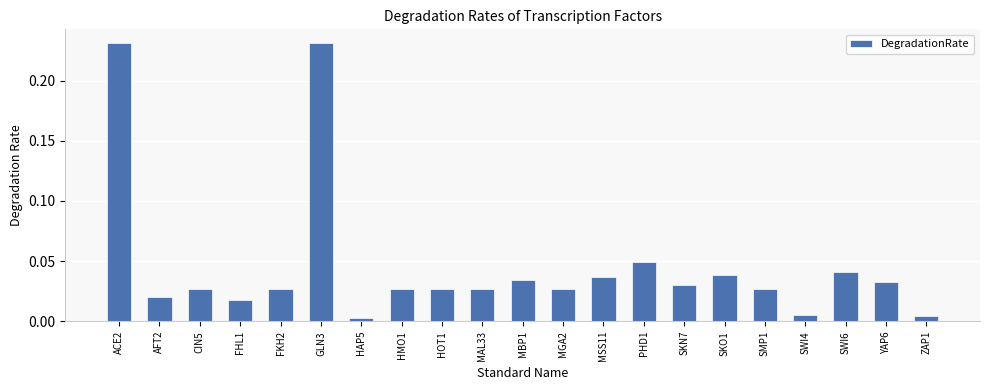

Which has a higher value, SWI4 or SKO1?

SKO1